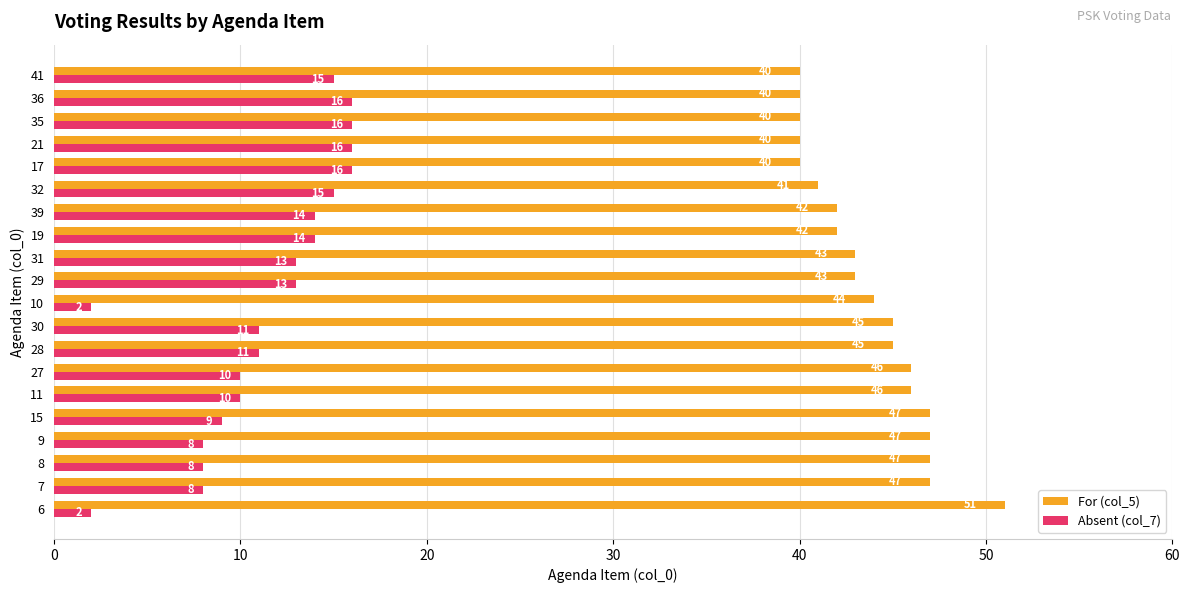

List the series in order of their peak value, lowest first.

Absent (col_7), For (col_5)